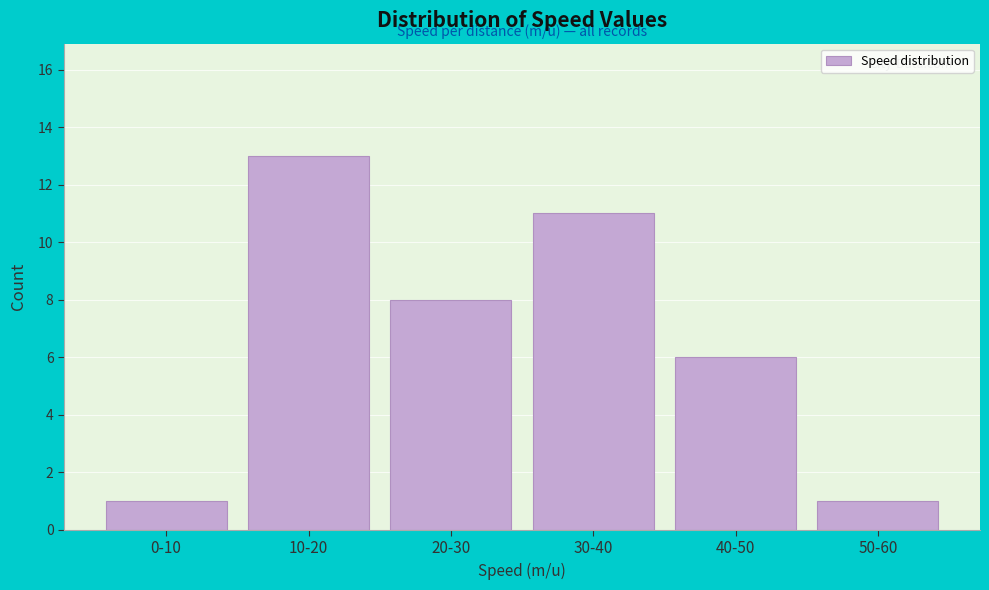

Reading left to right, list all the values displayed in this chart.

0-10=1	10-20=13	20-30=8	30-40=11	40-50=6	50-60=1